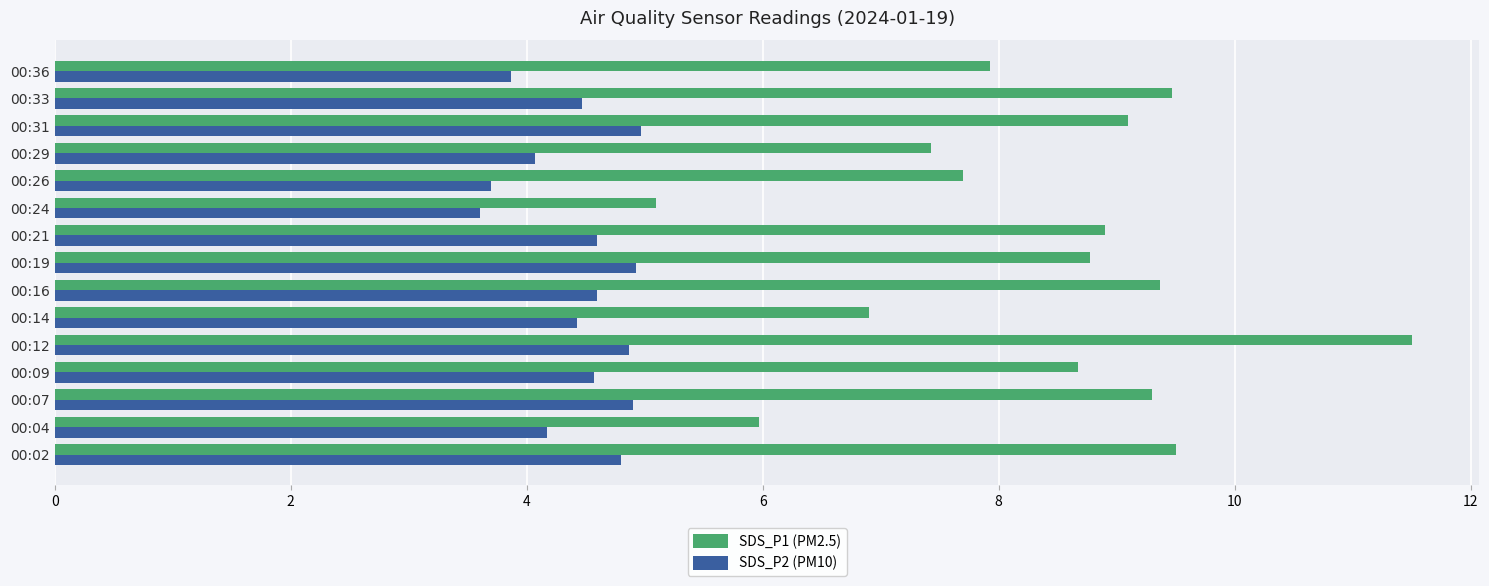

Rank the series by their average value, from highest to lowest.

SDS_P1 (PM2.5), SDS_P2 (PM10)